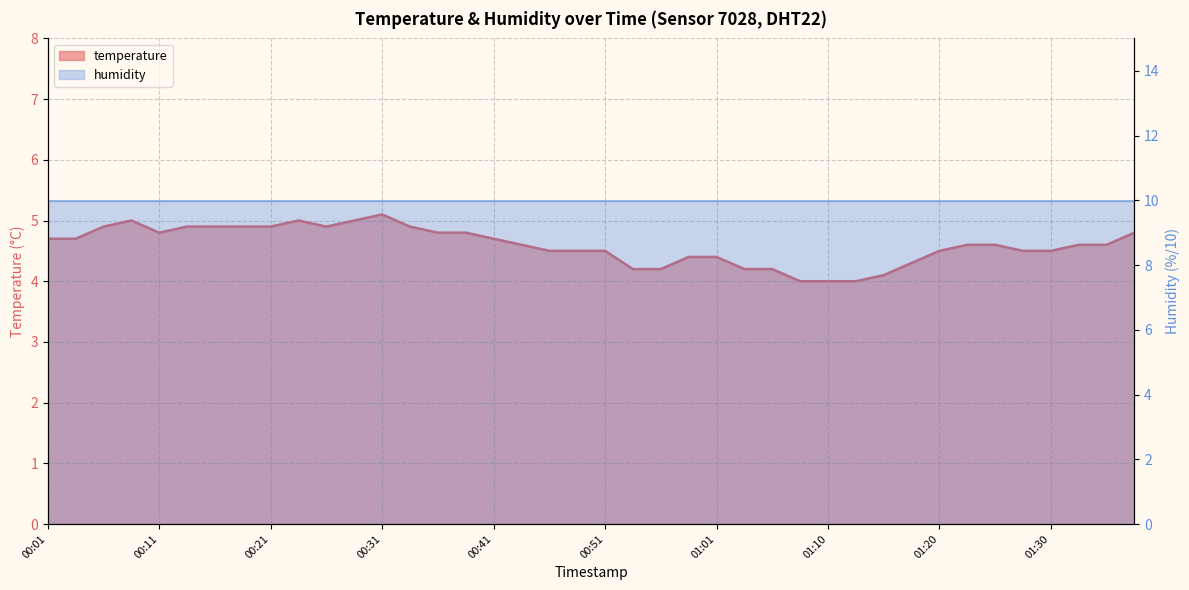

The value at 00:09 is 5.0. True or false?

True